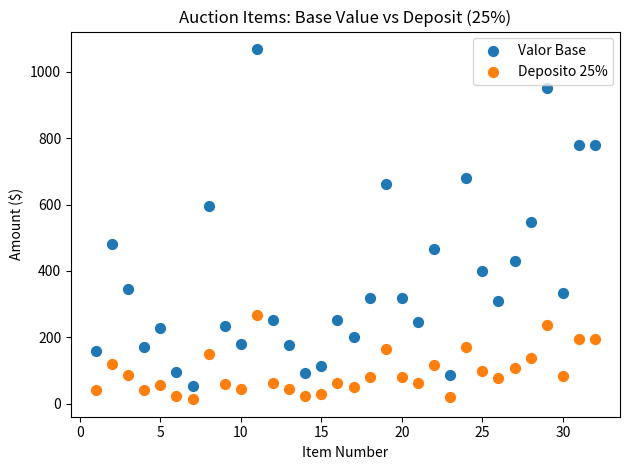

Across all data points, what is the range of X values (max minus min)?

31.0